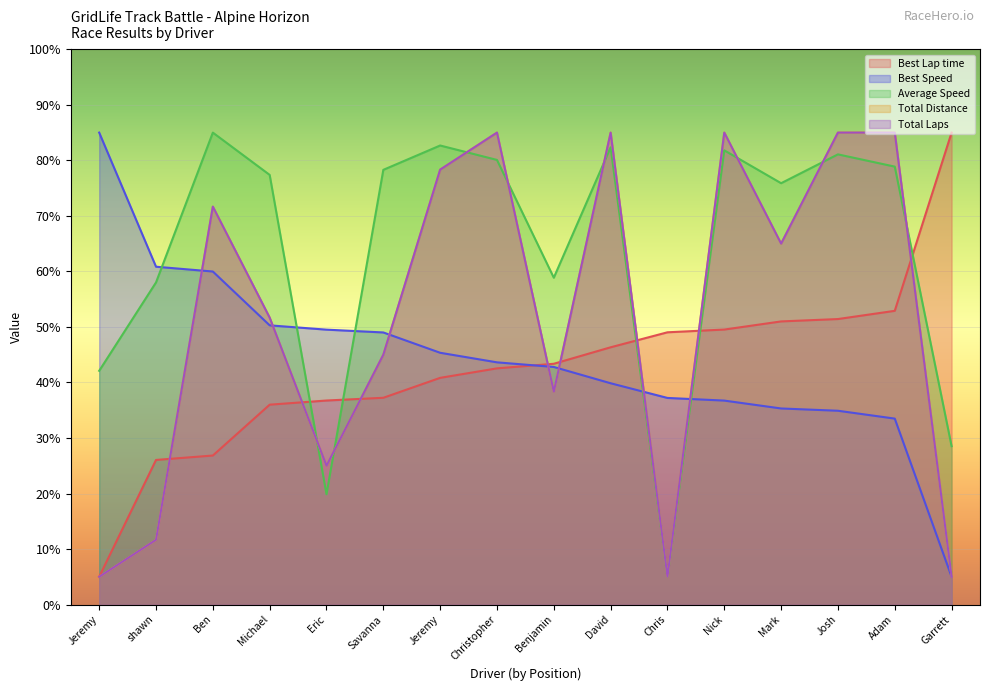

Rank the series at Ben from highest to lowest value.

Average Speed, Total Distance, Total Laps, Best Speed, Best Lap time